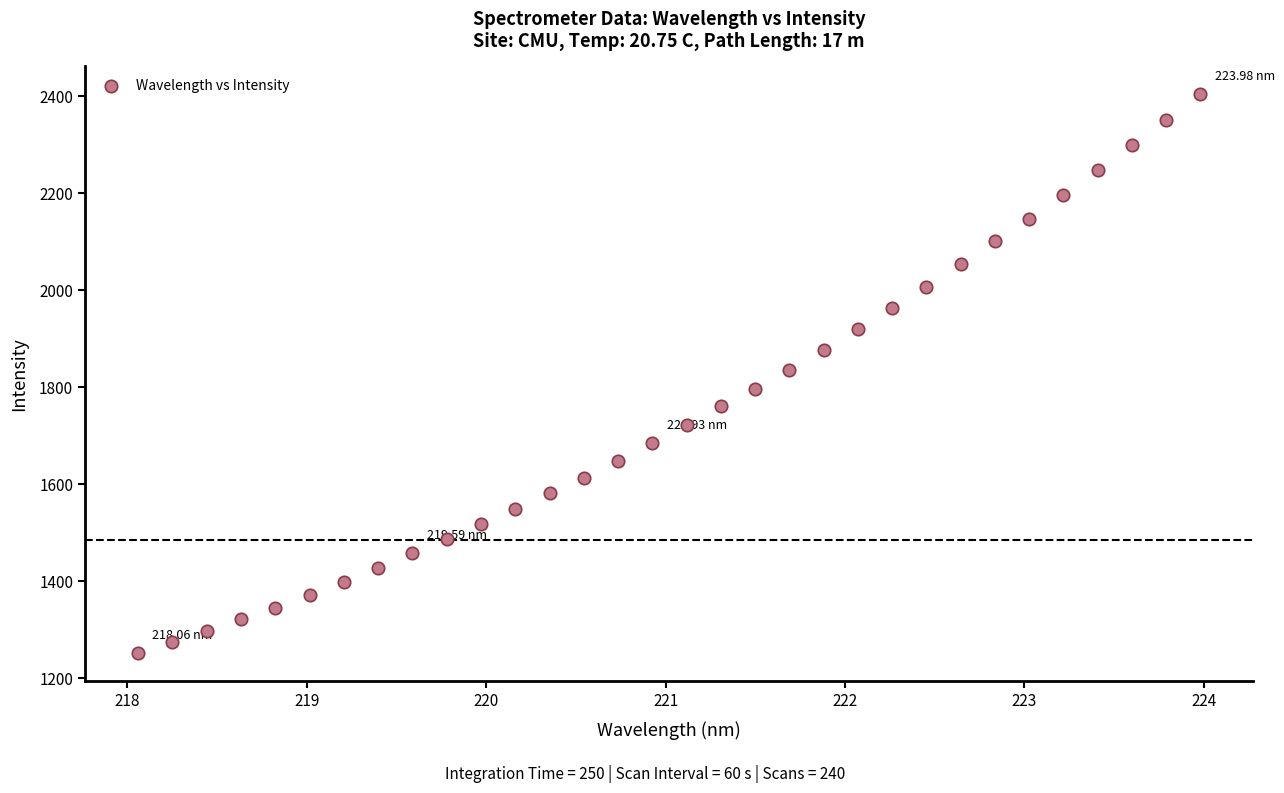

Count the number of points in this scatter plot.

32